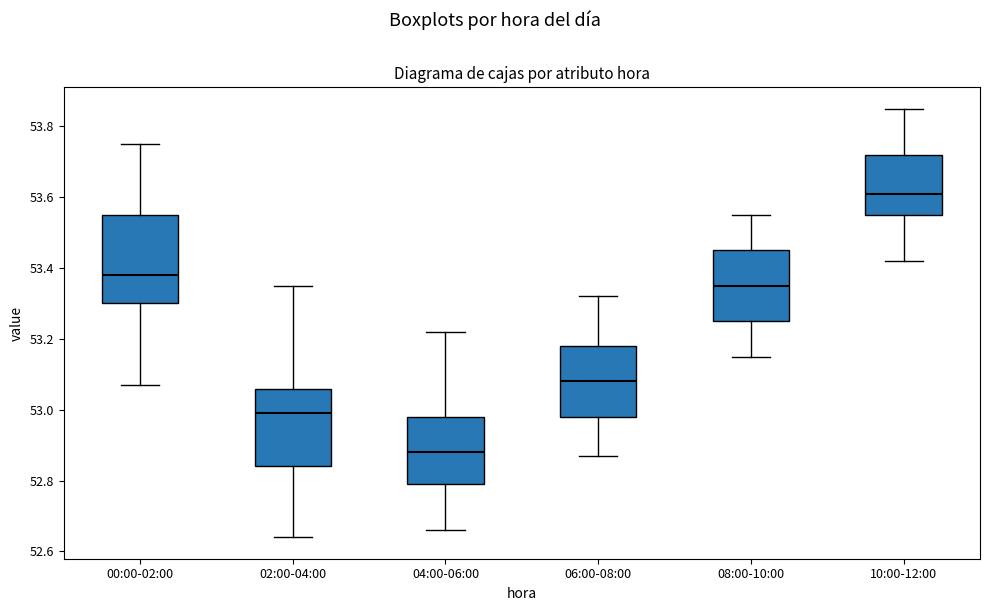

Which box has the highest median line?

10:00-12:00